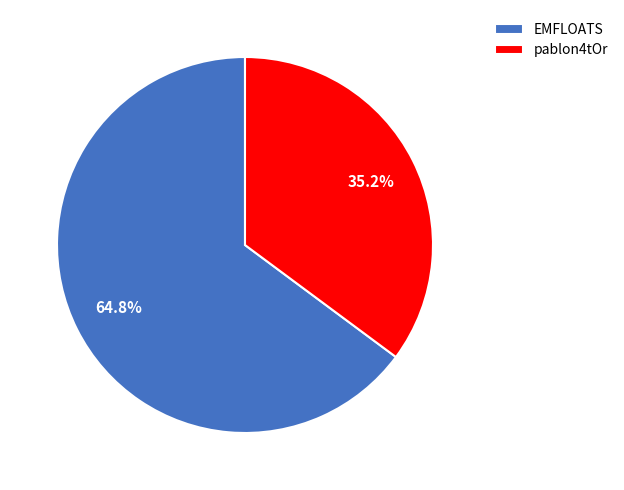

What percentage is NOT represented by EMFLOATS?

35.2%